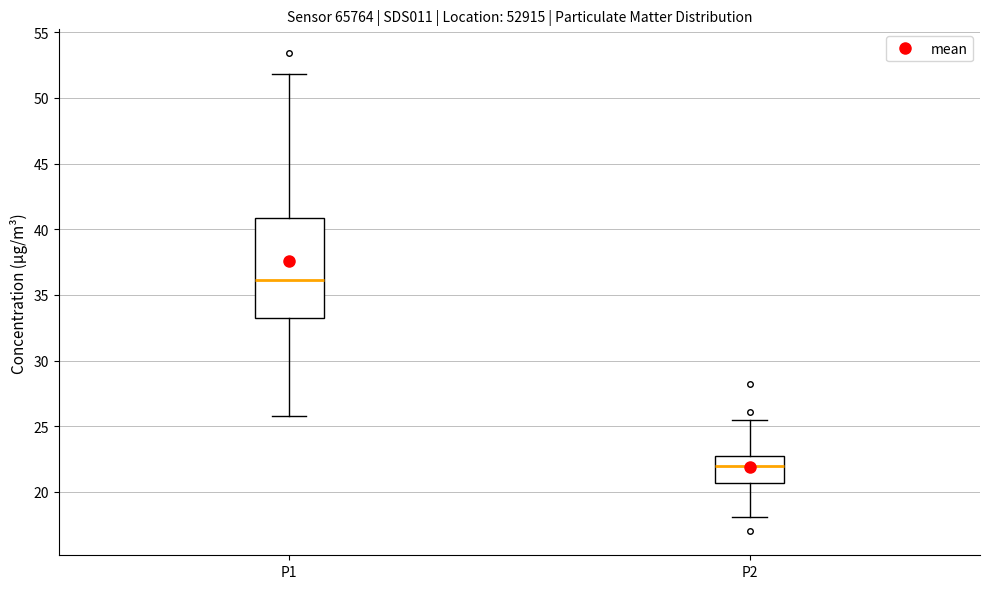

Which box is the tallest, from its lower edge to its upper edge?

P1